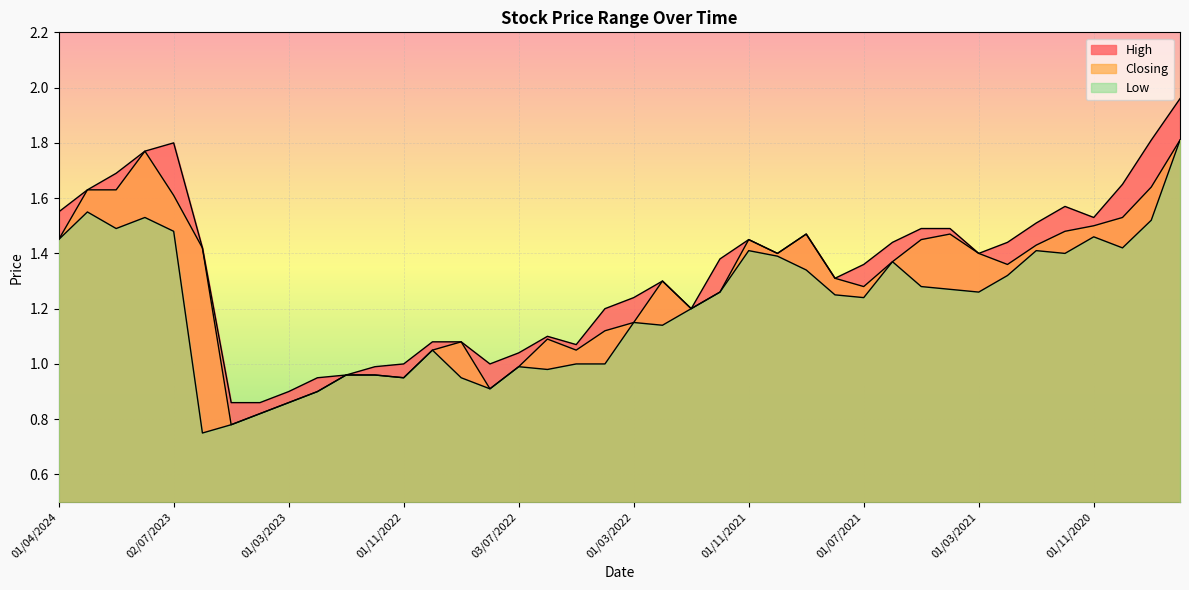

Count the number of data series in this chart.

3